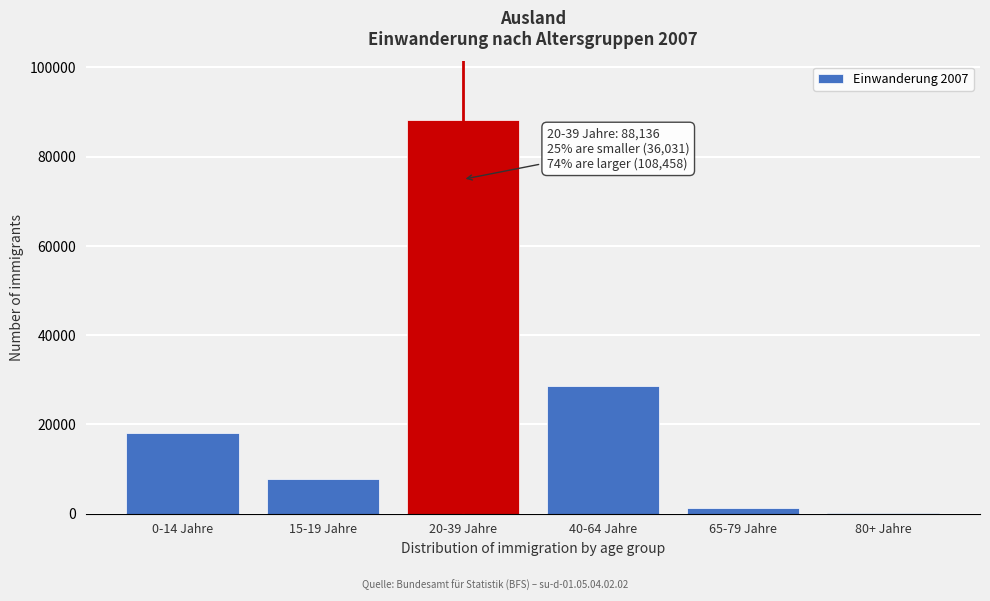

Reading left to right, transcribe all the data shown in this chart.

0-14 Jahre=18009	15-19 Jahre=7793	20-39 Jahre=88136	40-64 Jahre=28496	65-79 Jahre=1183	80+ Jahre=238